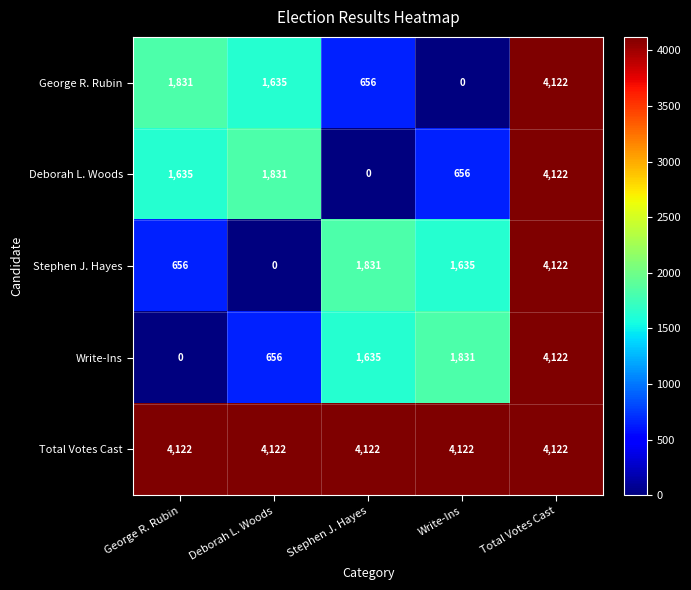

Is it true that Stephen J. Hayes equals 0 at Deborah L. Woods?

True